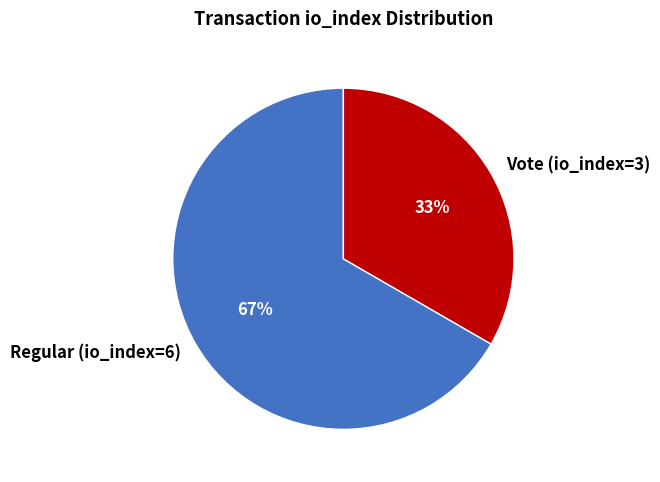

What percentage is the Regular (io_index=6) slice, to the nearest percent?

67%